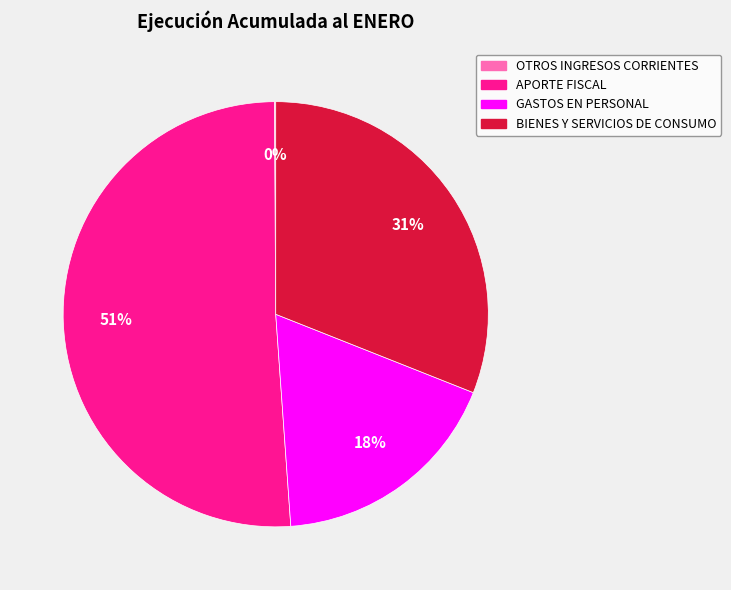

Is the sum of GASTOS EN PERSONAL and BIENES Y SERVICIOS DE CONSUMO greater than half?

No